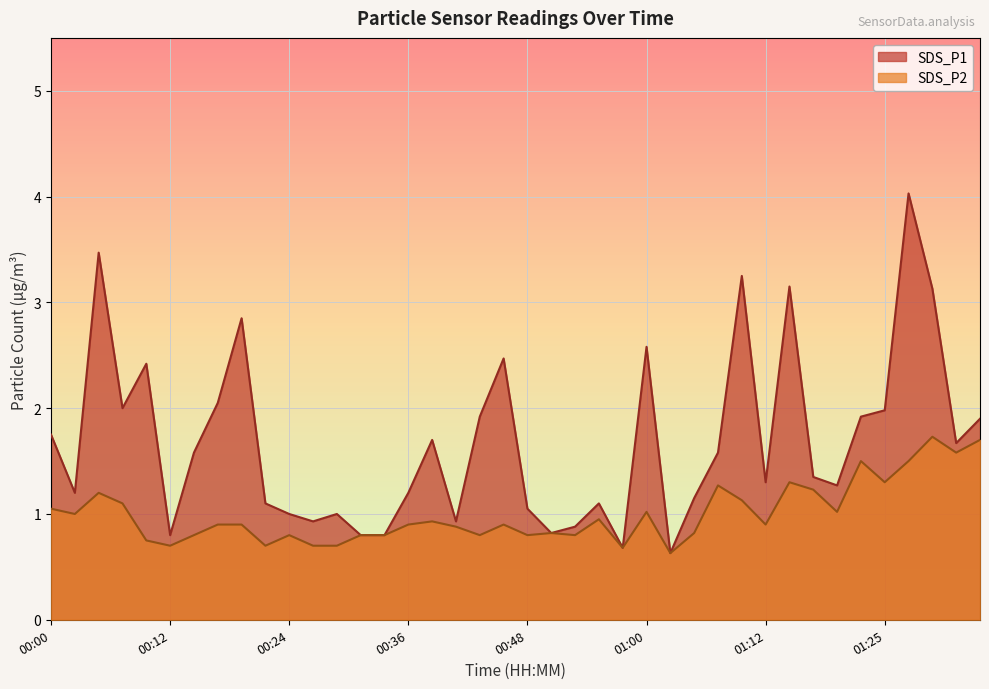

The SDS_P2 series shows 0.7 at 00:21. True or false?

True